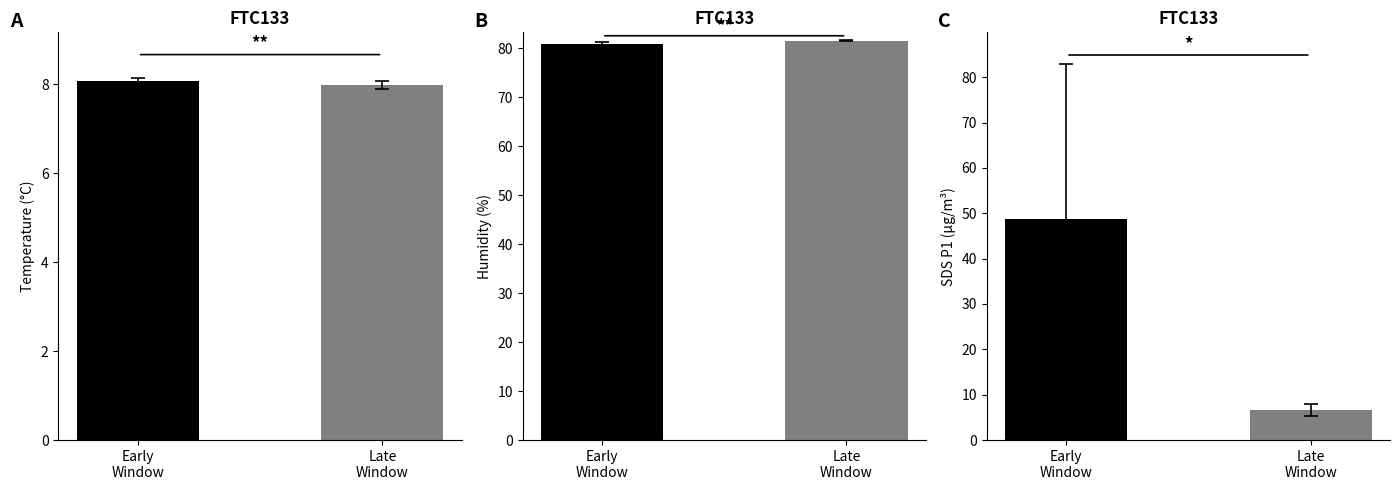

What is the label of the 1st bar from the right?

Late
Window